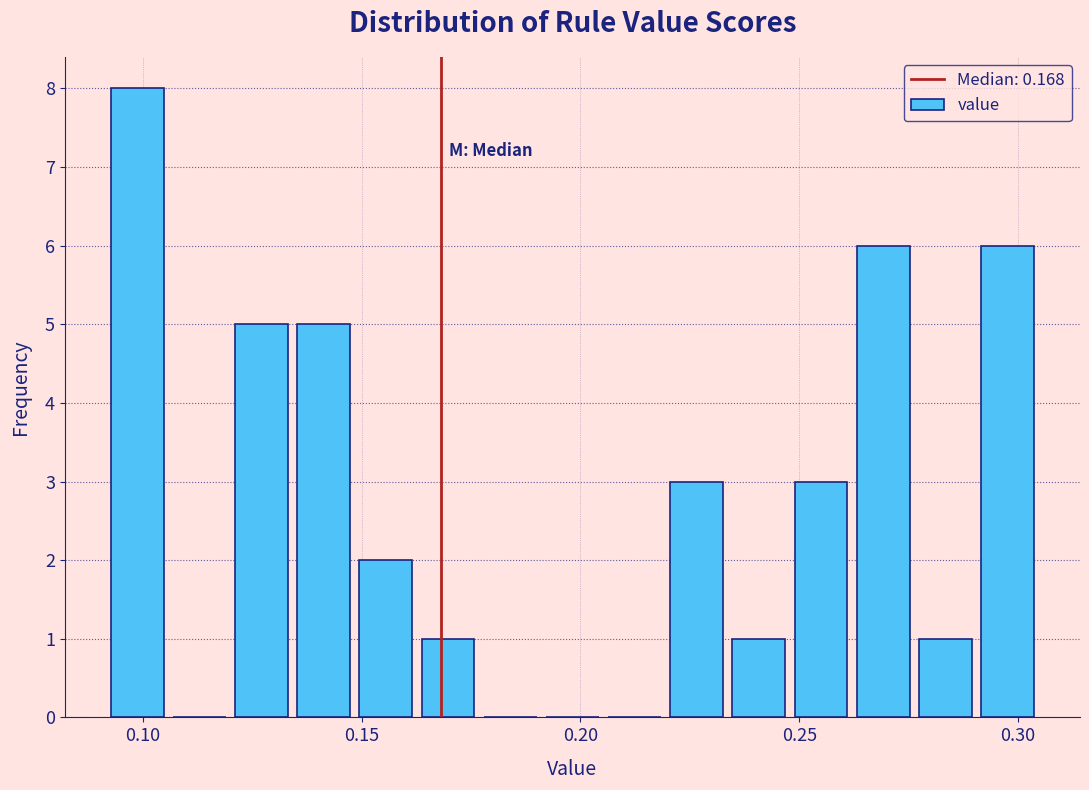

Around what value on the x-axis is the tallest bar? Give the approximate position of its centre, as read against the axis.

0.100